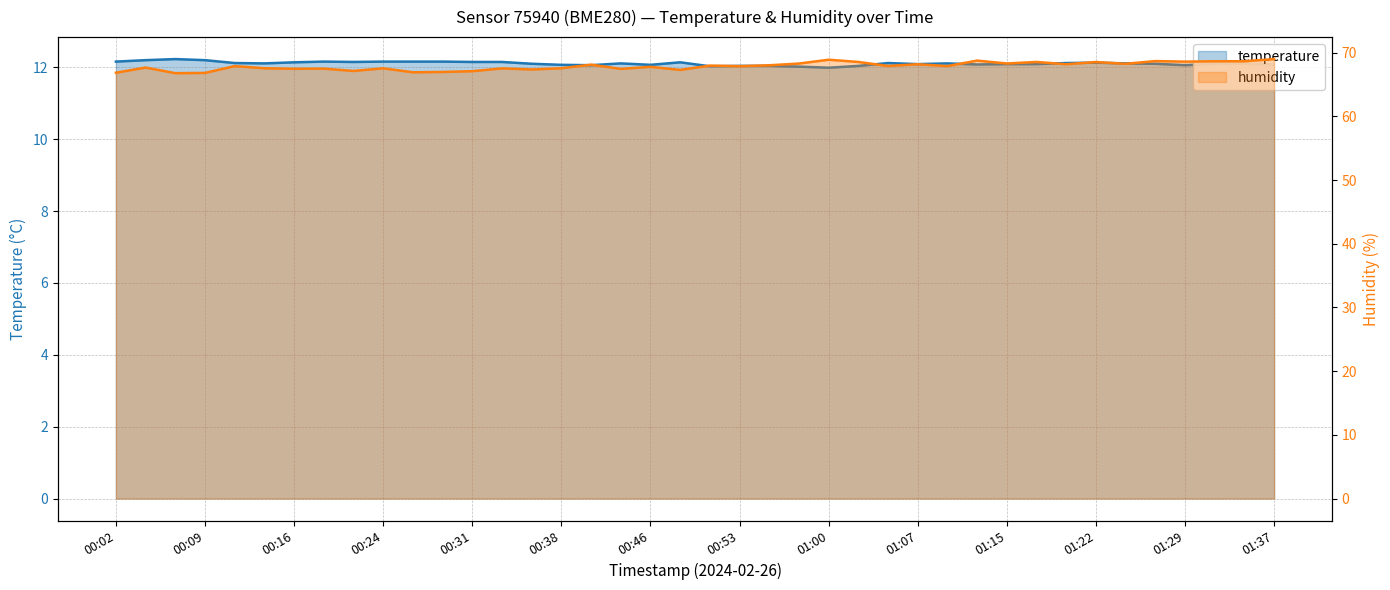

True or false: temperature has a value of 12.2 at 00:02.

True